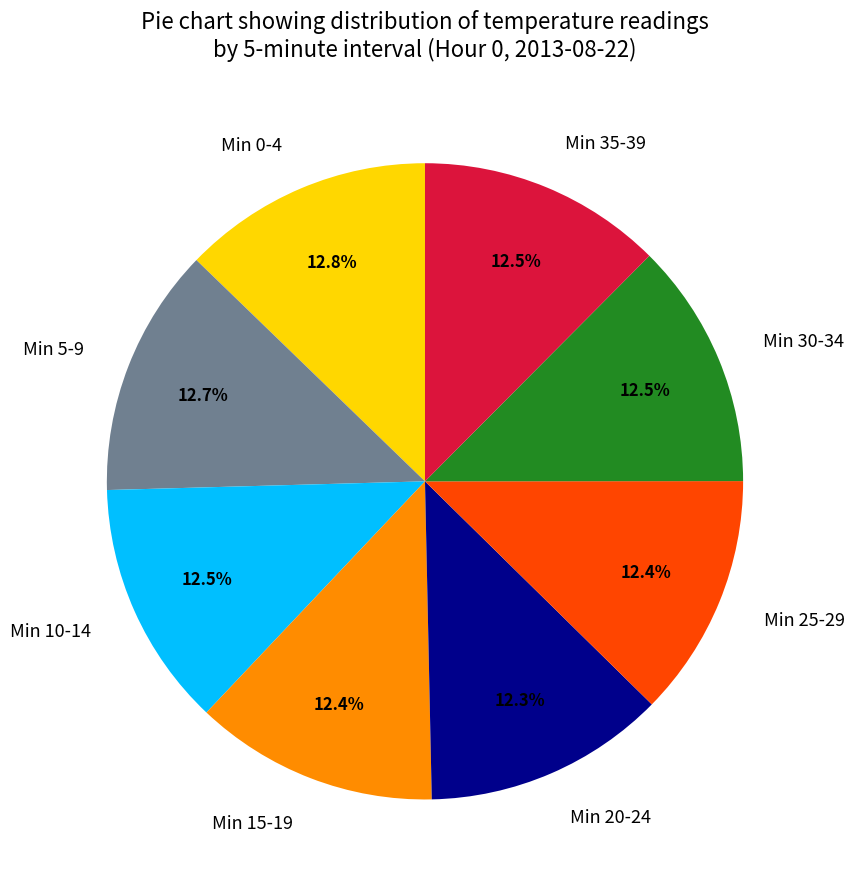

Approximately how many times larger is the value at Min 0-4 compared to Min 25-29?

1.0